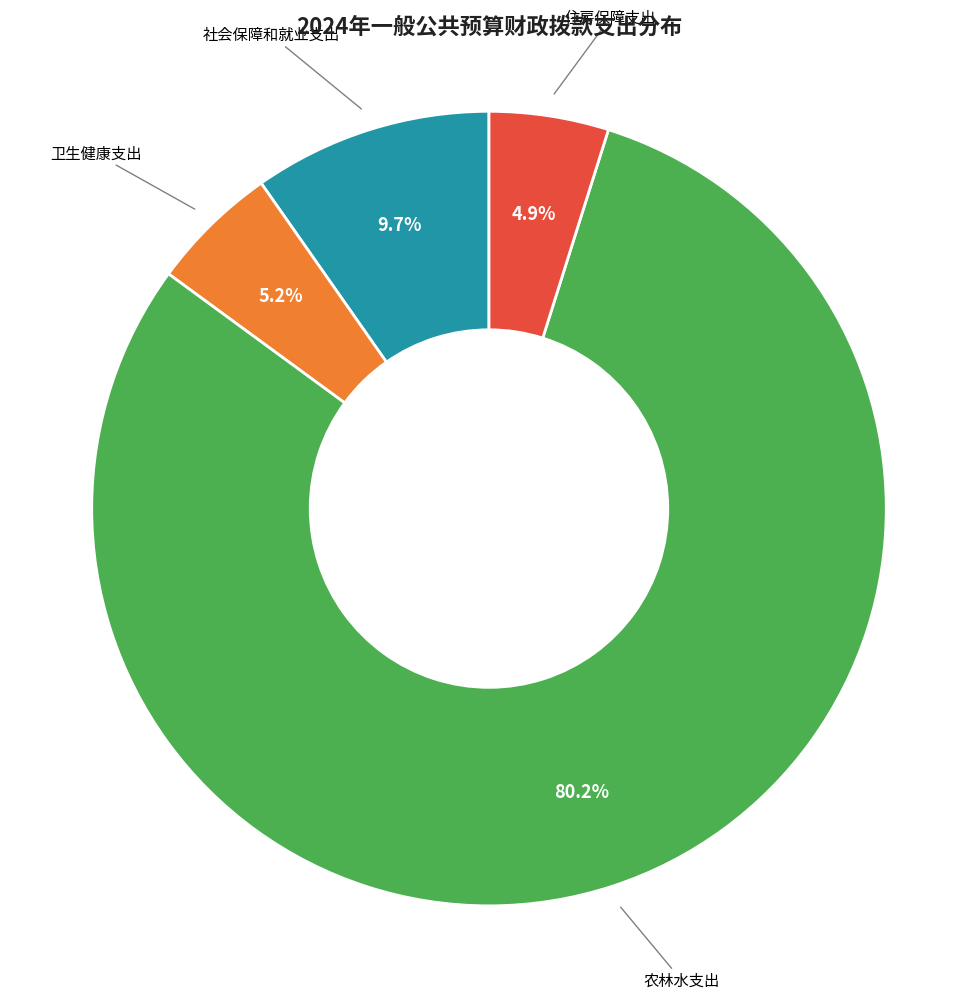

Which has a higher value, 社会保障和就业支出 or 住房保障支出?

社会保障和就业支出